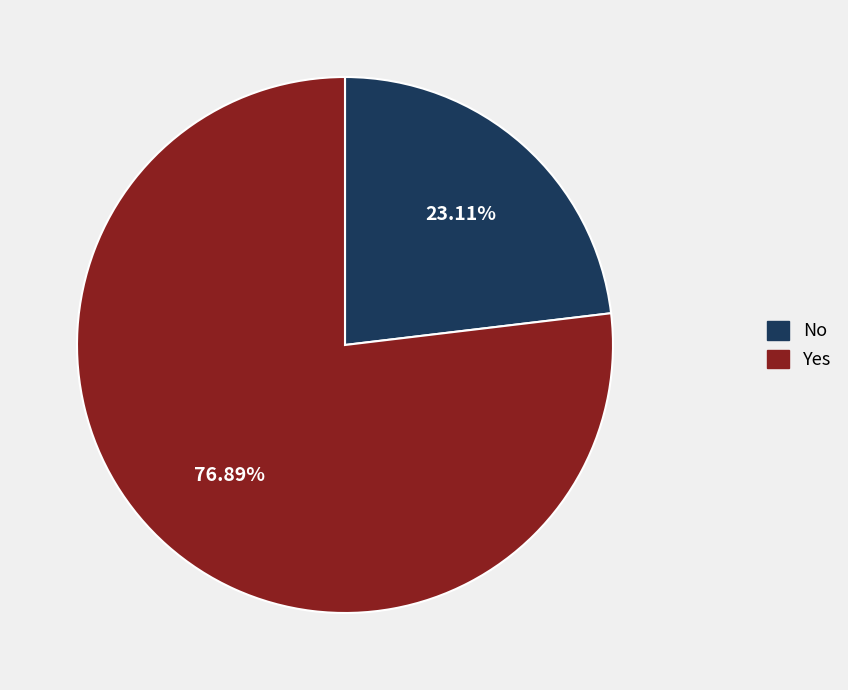

Is there any slice that represents more than half of the pie?

Yes